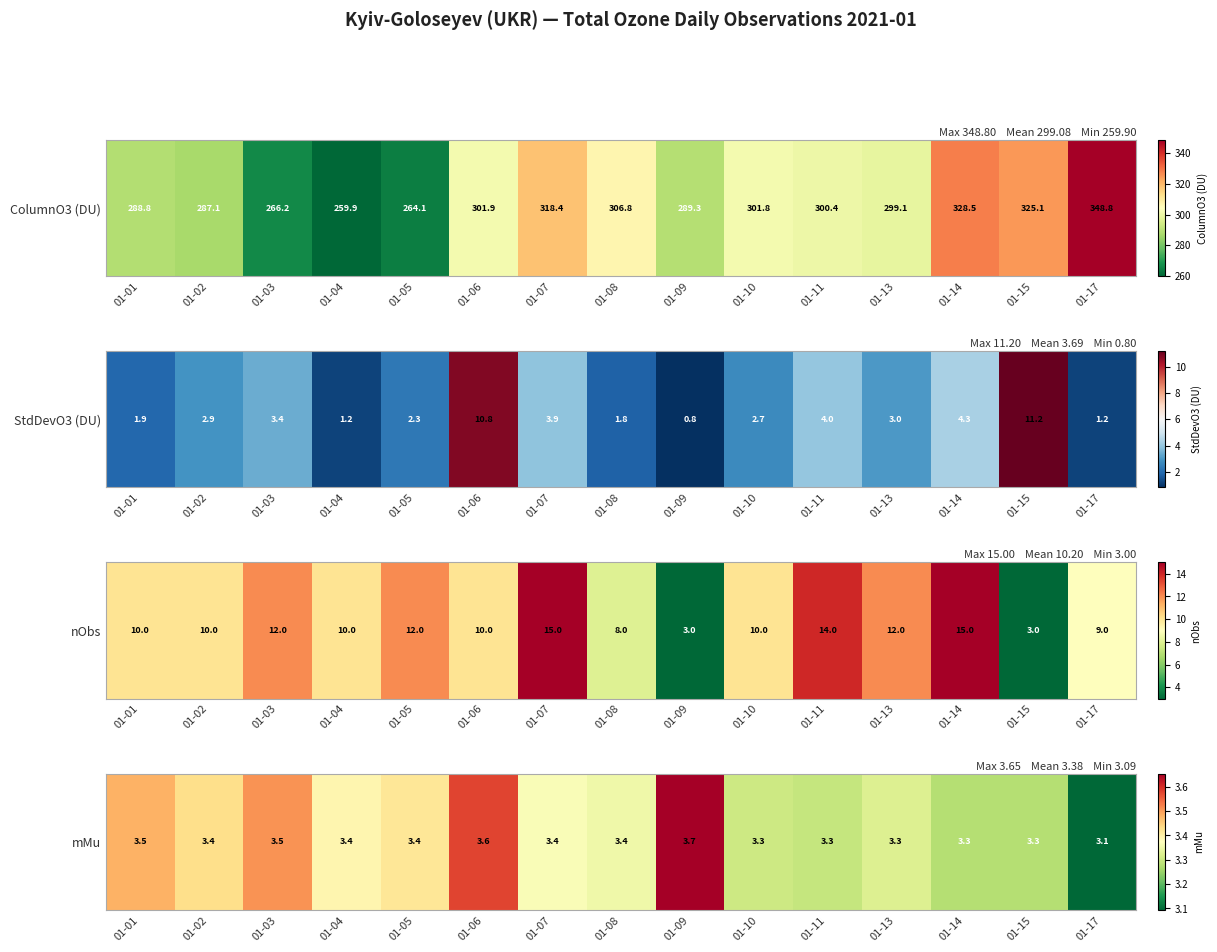

Count the number of categories in the chart.

15